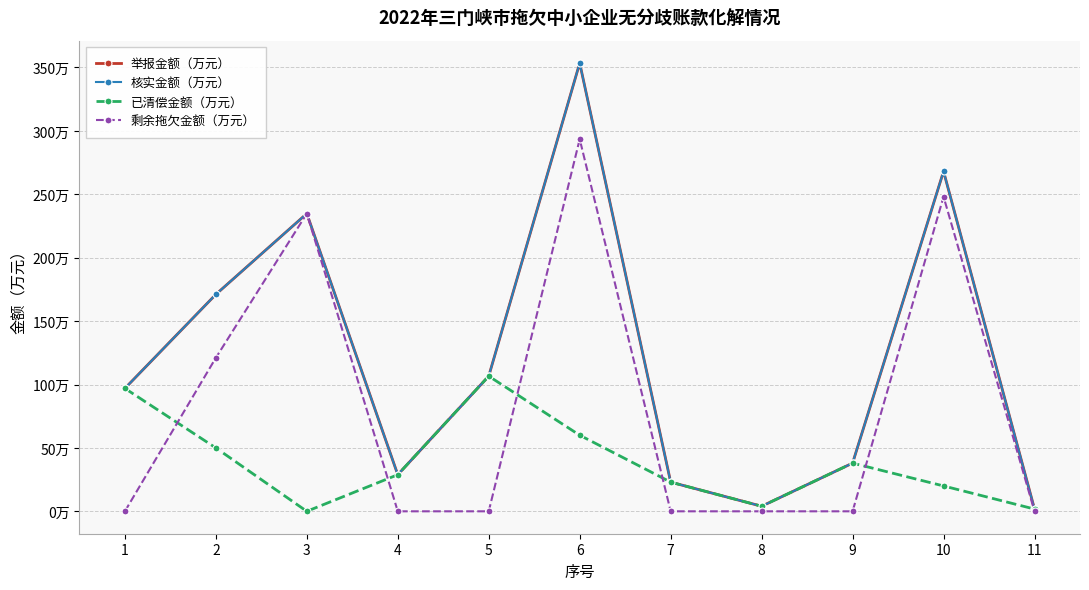

Is this an area chart (filled region under the line)?

No